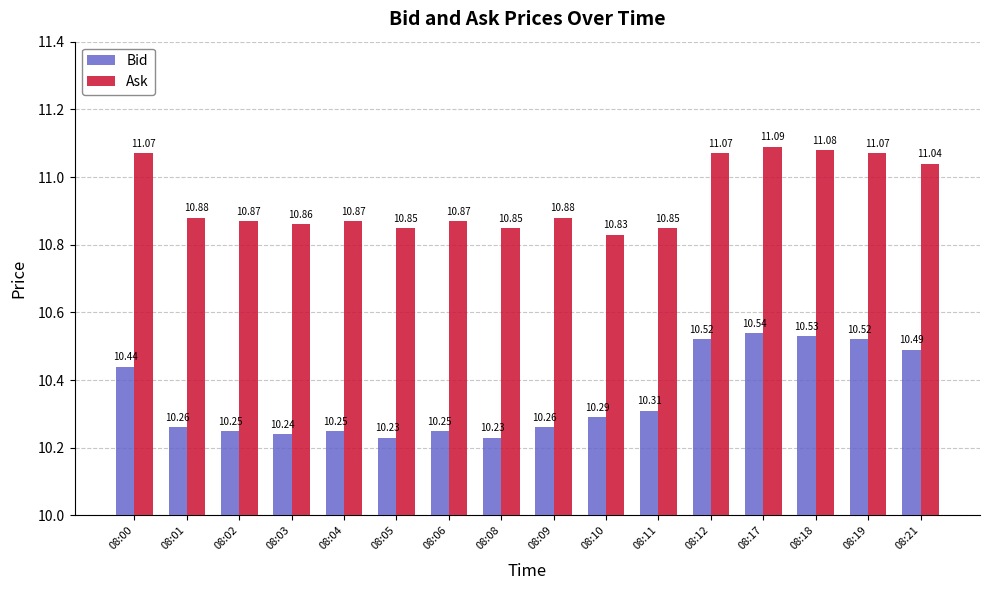

What value does the Bid series have at 08:01?

10.3